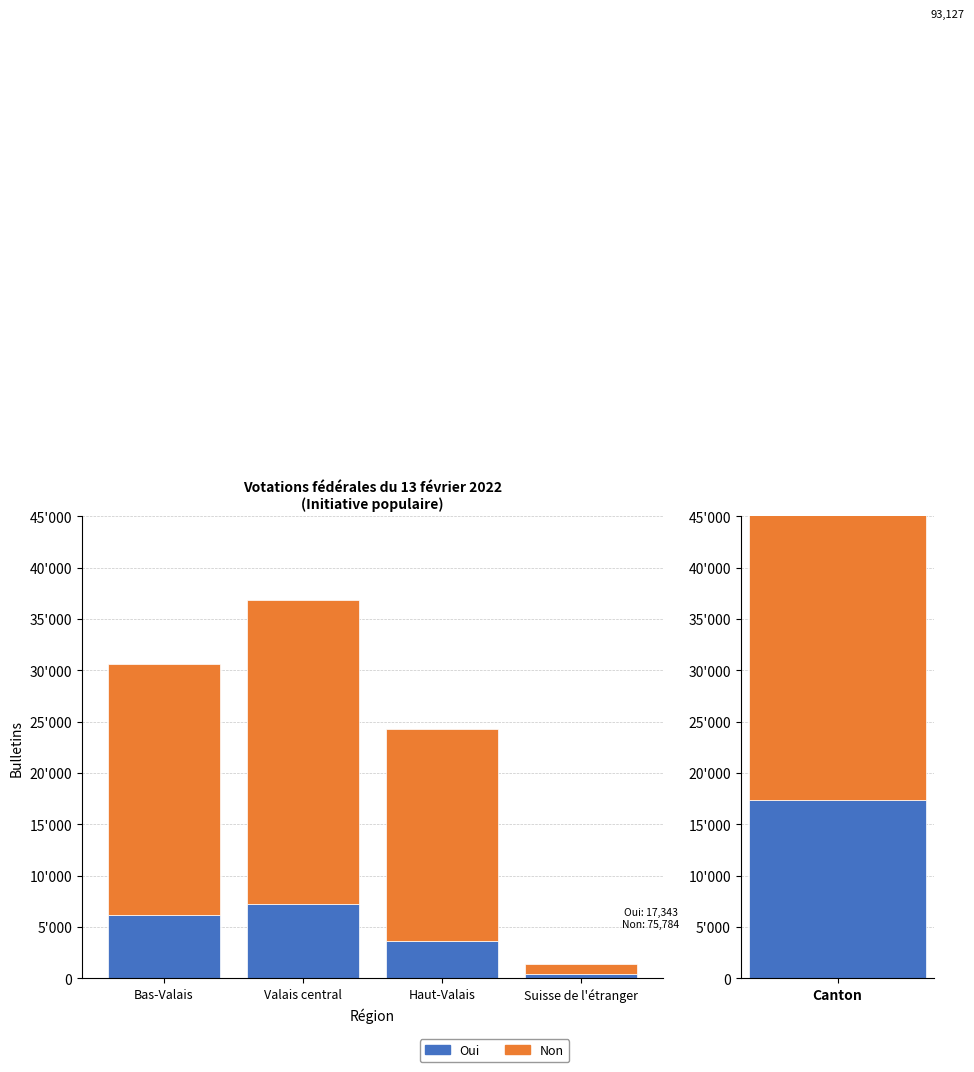

What is the total value across all series at Haut-Valais?

24290